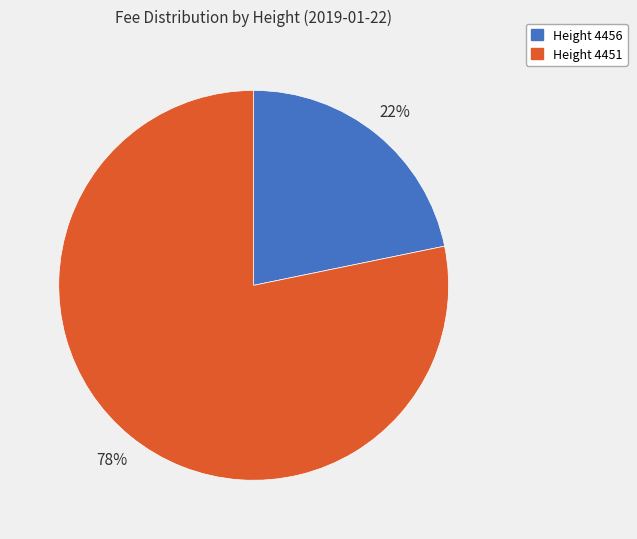

How many slices are in this pie chart?

2